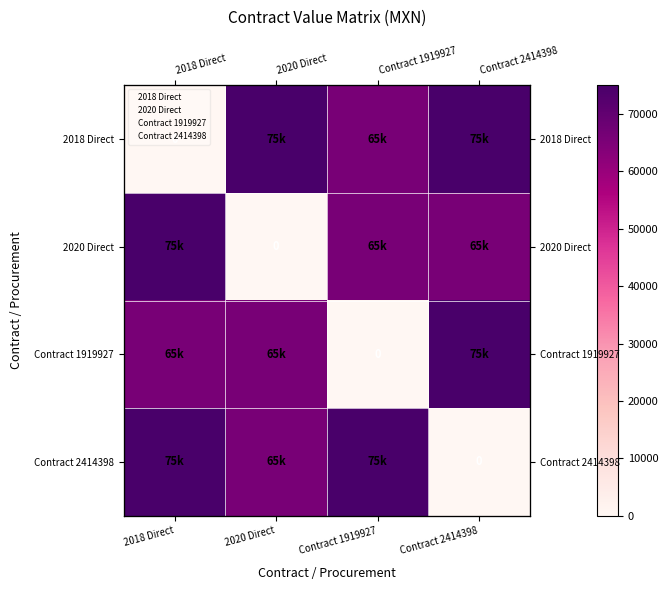

What is the maximum value shown in the chart?

75000